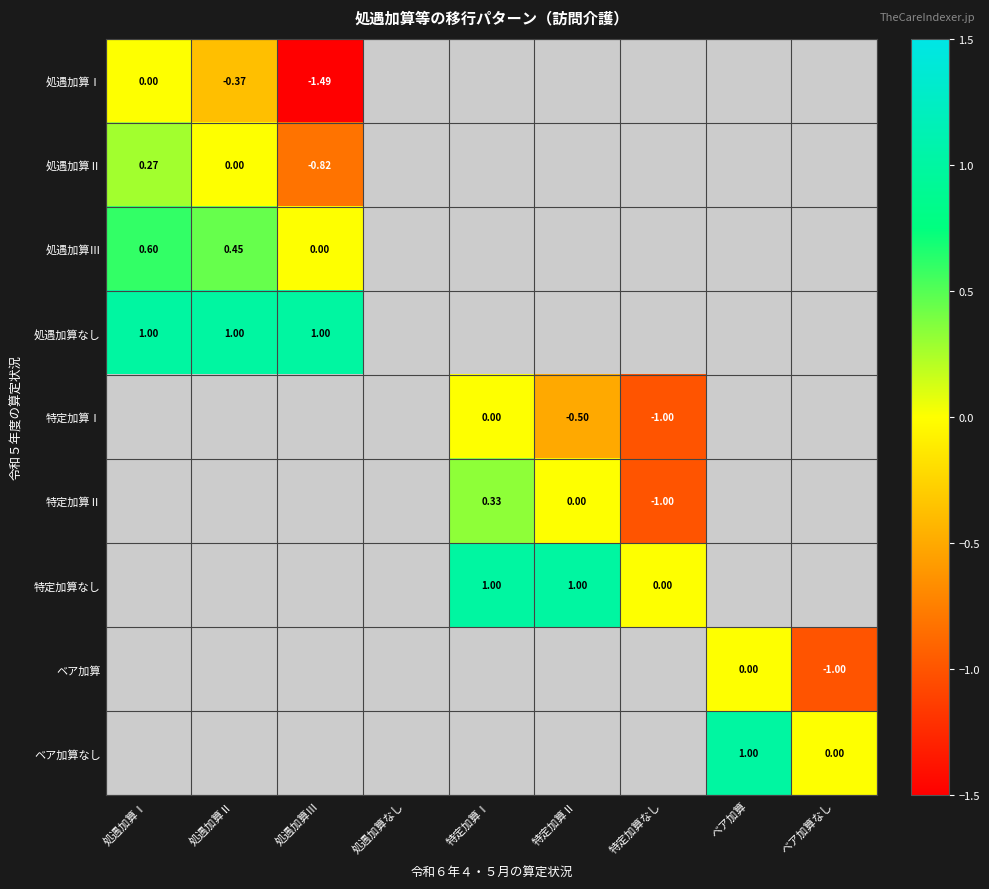

What value does the 特定加算Ⅱ series have at 特定加算なし?

-1.0